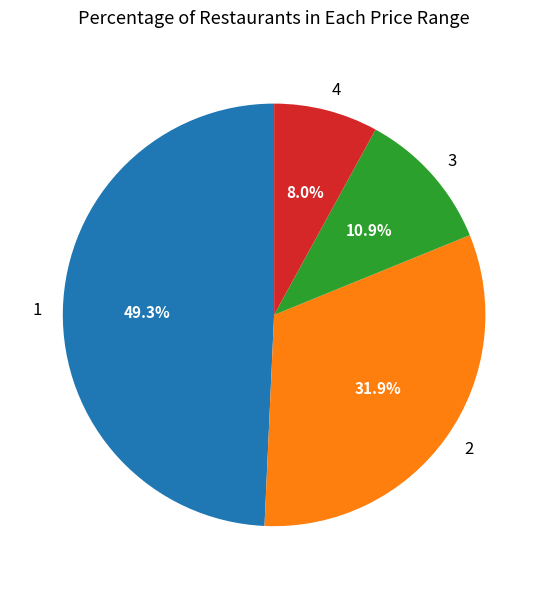

What is the largest slice in the pie chart?

1